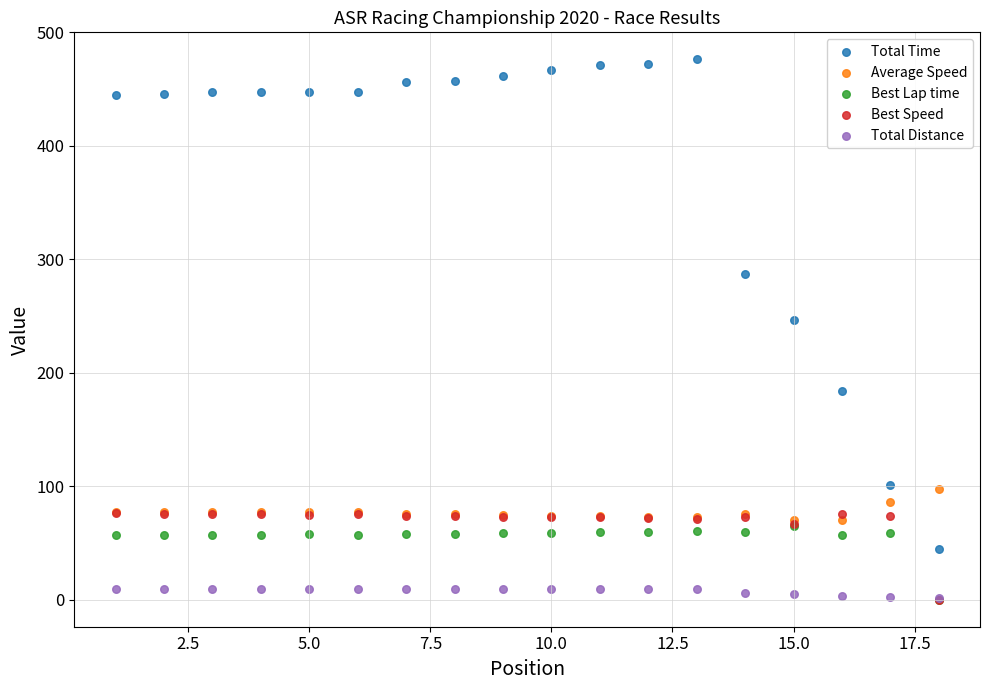

In the Best Speed series, what Y value is closest to 38?

66.5